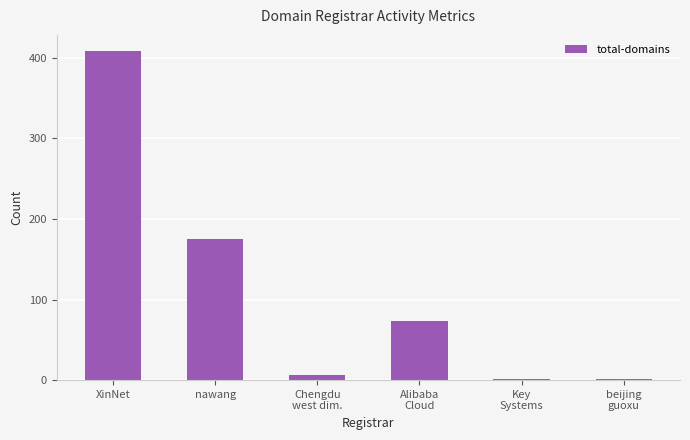

What is the difference between the maximum and minimum values?

406